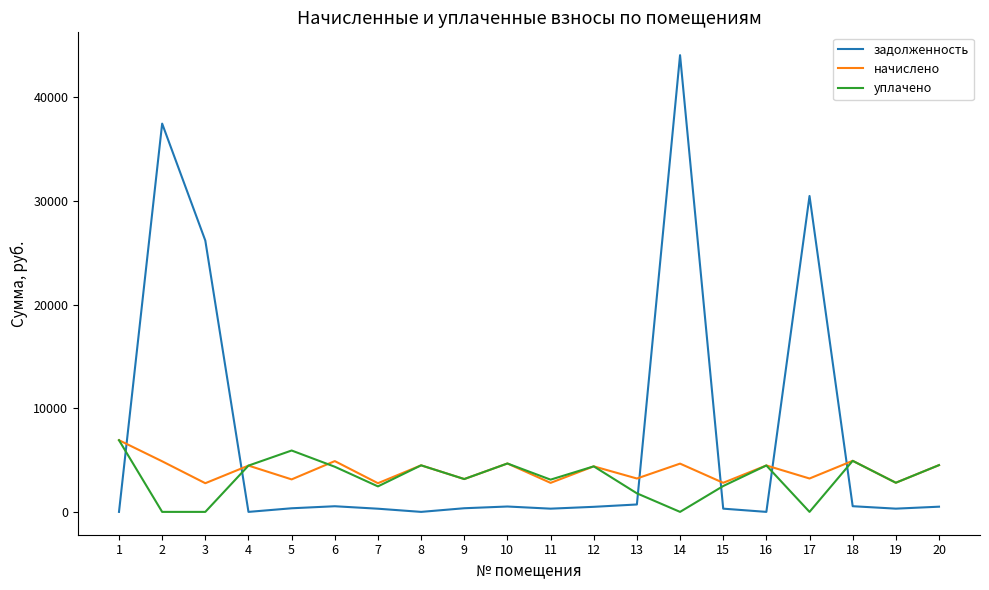

Between 2 and 18, which series saw the biggest shift?

задолженность